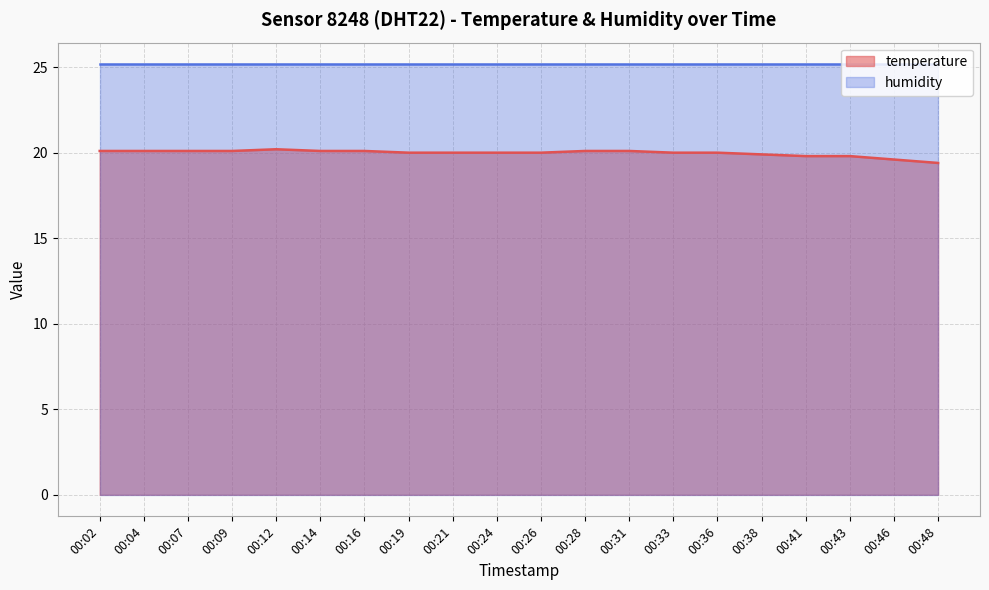

What is the smallest value displayed?

19.4